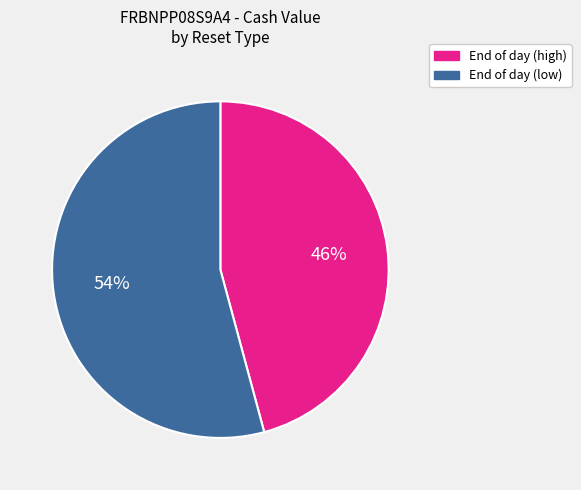

To the nearest percent, what is the average slice percentage?

50%